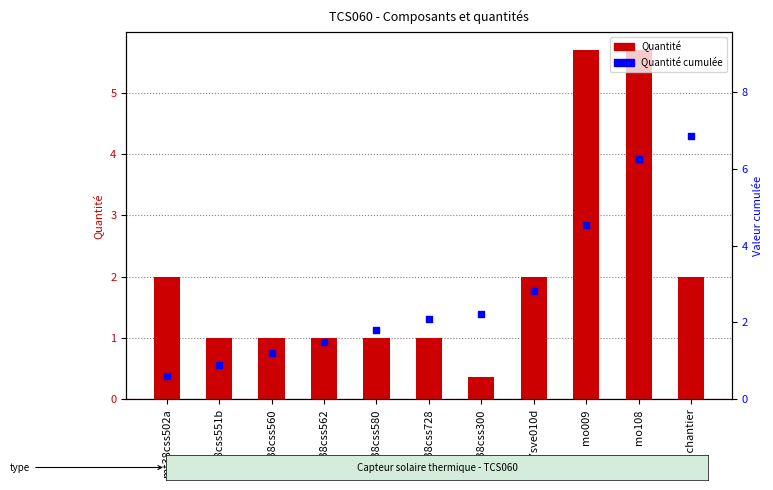

Is the value of Quantité at mo009 greater than the value of Quantité cumulée at mo009?

Yes